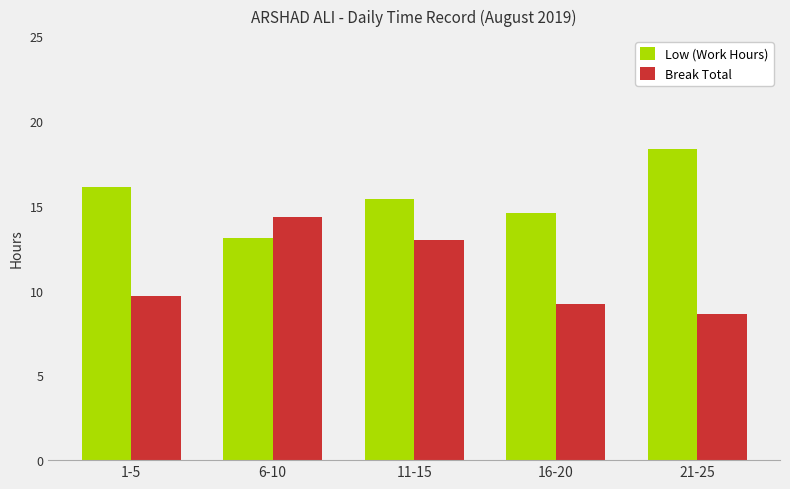

Which series has the largest total across all categories?

Low (Work Hours)